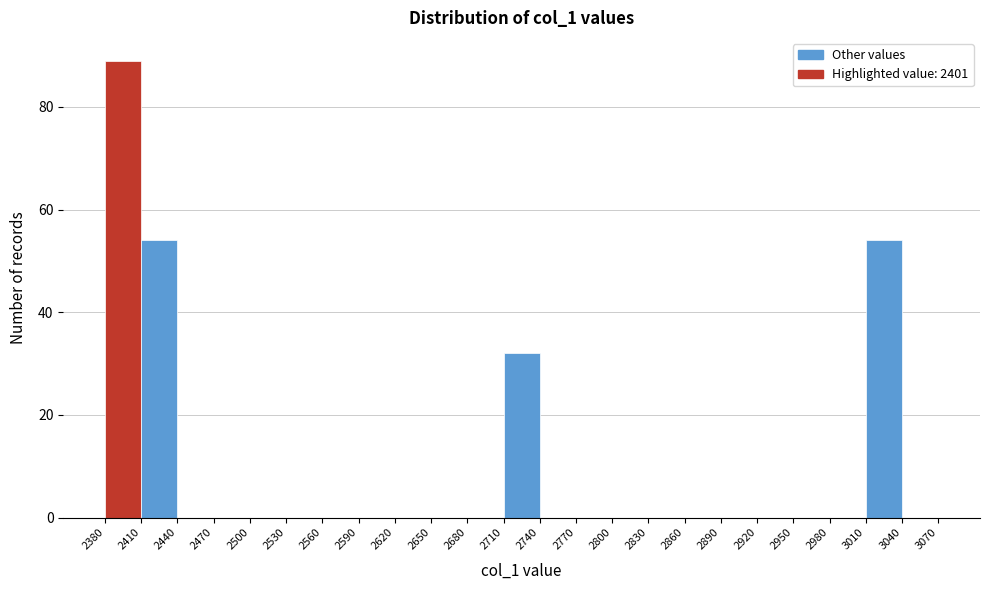

How tall is the bar that spans 3010 to 3040 on the x-axis? The values are not printed on the chart, so give them approximately, as read against the axis.

54